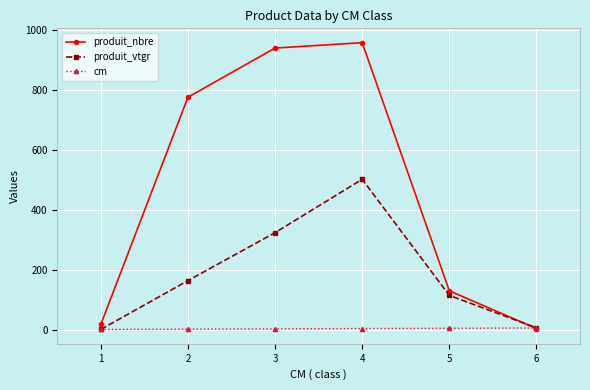

What is the maximum value shown in the chart?

958.0